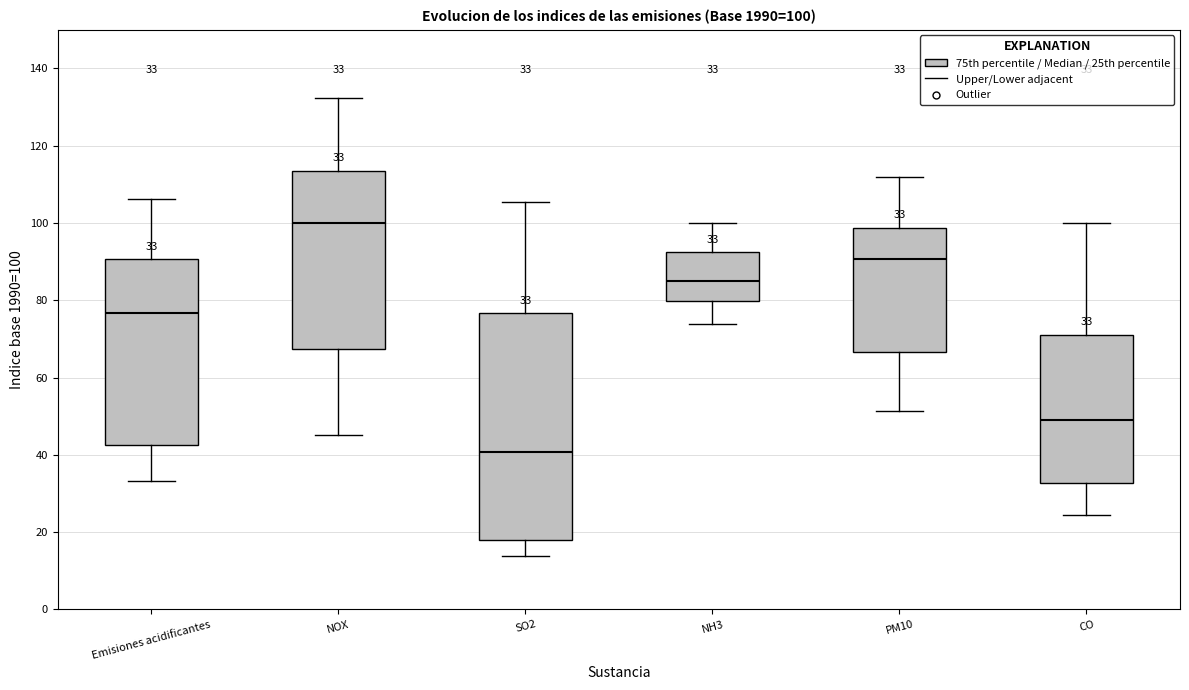

Which box is the tallest, from its lower edge to its upper edge?

SO2